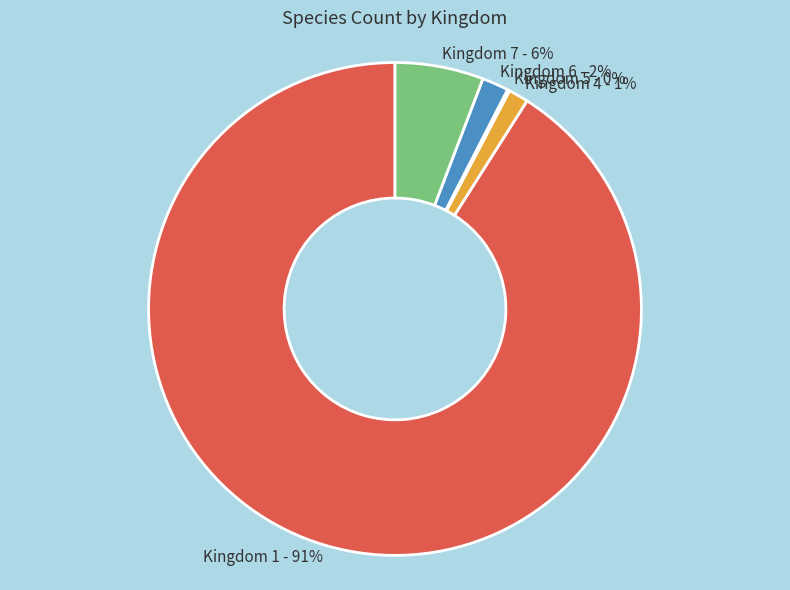

Combined, do Kingdom 7 and Kingdom 1 account for over 50%?

Yes